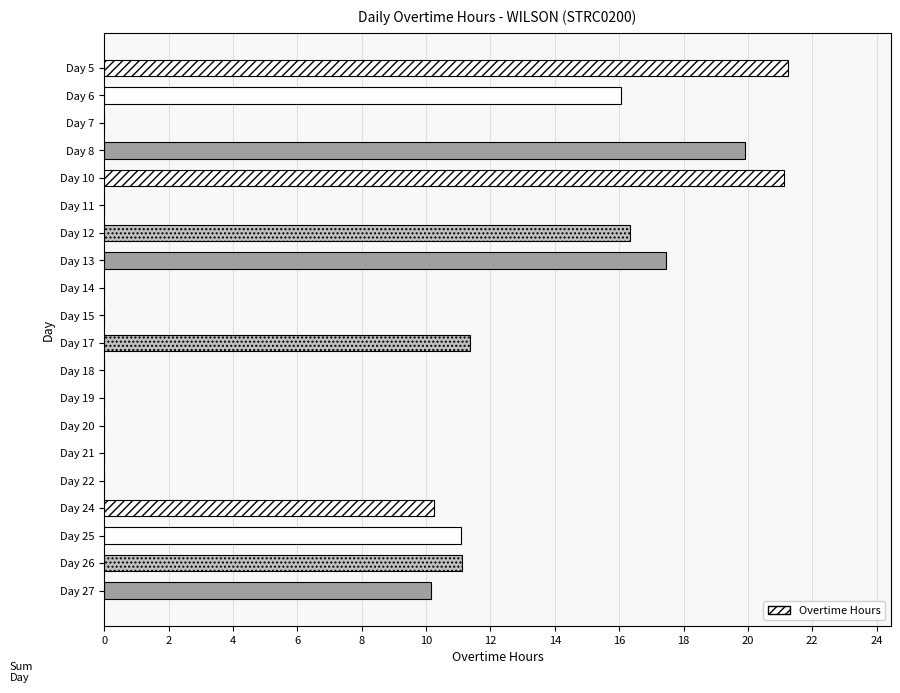

Is it true that the value at Day 13 is 23.4?

False